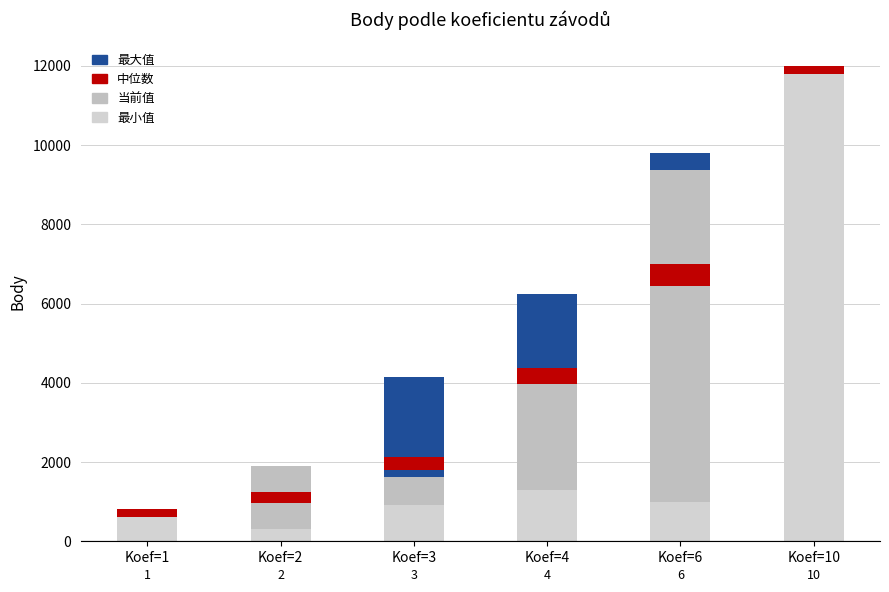

Which category has the lowest value in the 最大值 series?

Koef=1